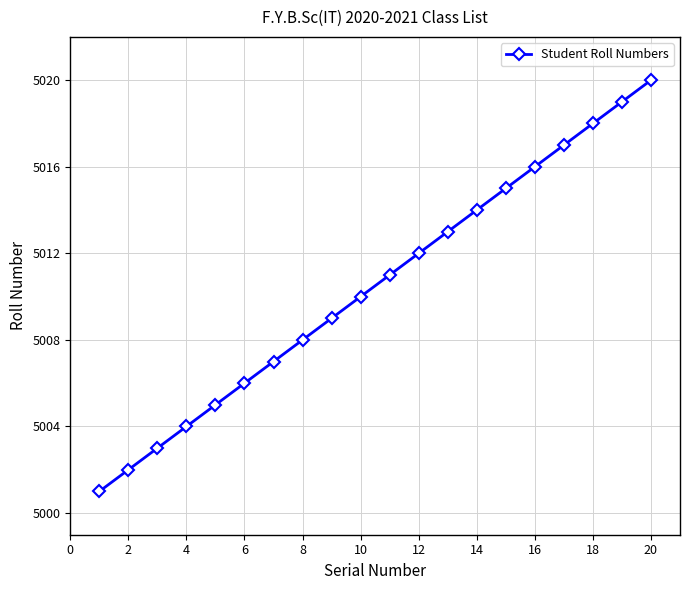

Is this an area chart (filled region under the line)?

No